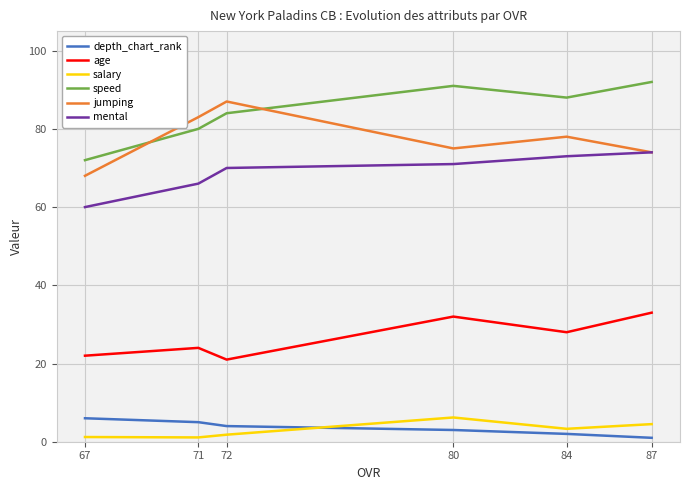

How many data points does each series have?

6